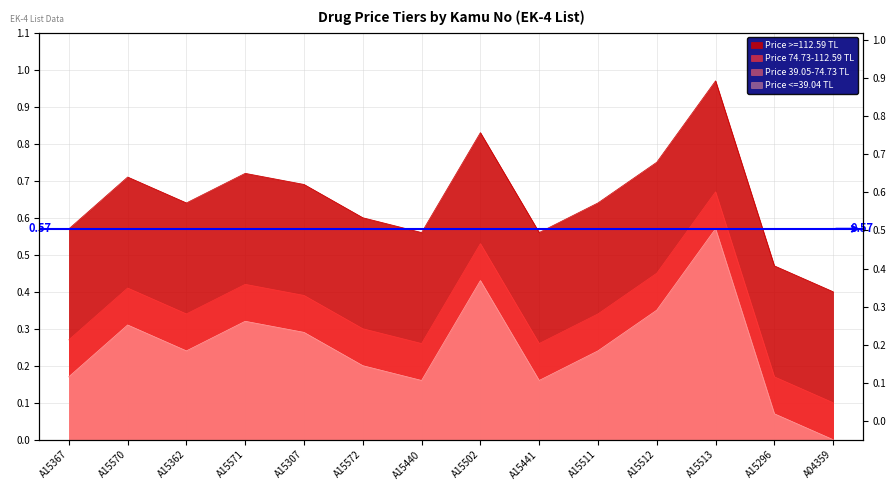

True or false: Price 74.73-112.59 TL and Price >=112.59 TL intersect in this chart.

False